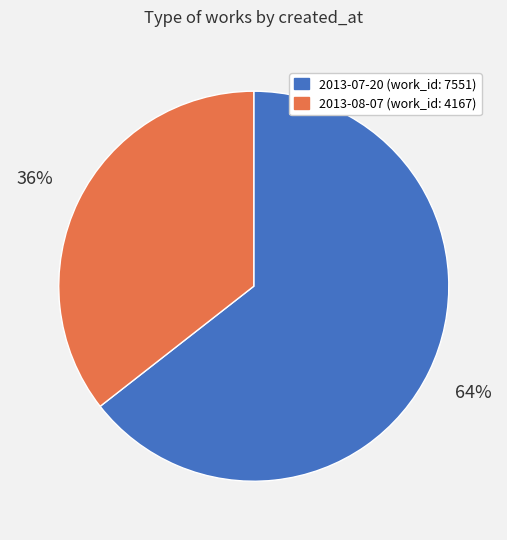

True or false: 2013-08-07 accounts for 30% of the total.

False